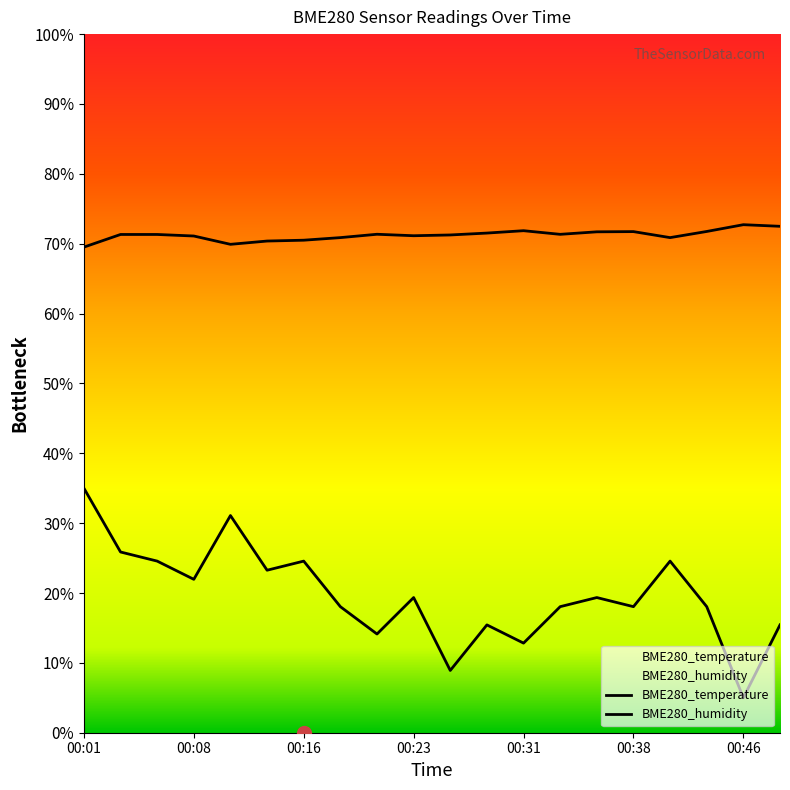

Reading left to right, transcribe all the data shown in this chart.

BME280_temperature: 35.0	25.9	24.6	22.0	31.1	23.3	24.6	18.0	14.1	19.3	8.9	15.4	12.8	18.0	19.3	18.0	24.6	18.0	5.0	15.4
BME280_humidity: 69.5	71.3	71.3	71.1	69.9	70.4	70.5	70.9	71.3	71.1	71.2	71.5	71.9	71.3	71.7	71.7	70.9	71.8	72.7	72.5